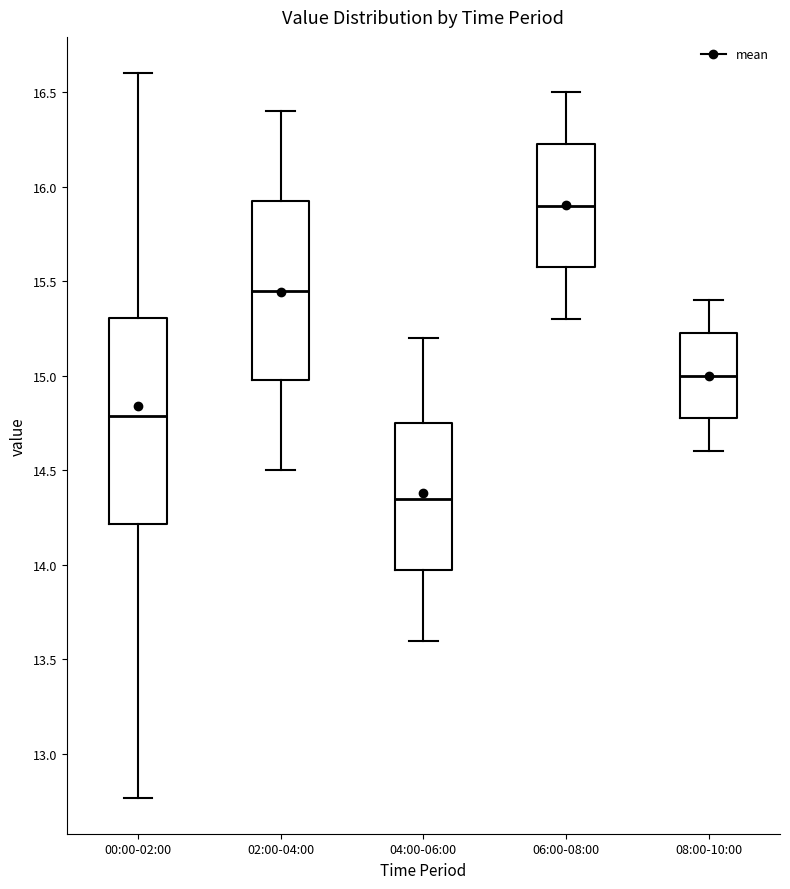

Reading left to right, transcribe this box plot: for each box, give where its median line is, the range the box spans, and where its two whiskers end, as read against the y-axis. The values are not printed on the chart, so give them approximately, as read against the axis.

00:00-02:00: median 14.80, box 14.20 to 15.30, whiskers 12.75 to 16.60
02:00-04:00: median 15.45, box 15.00 to 15.95, whiskers 14.50 to 16.40
04:00-06:00: median 14.35, box 14.00 to 14.75, whiskers 13.60 to 15.20
06:00-08:00: median 15.90, box 15.60 to 16.25, whiskers 15.30 to 16.50
08:00-10:00: median 15.00, box 14.80 to 15.25, whiskers 14.60 to 15.40